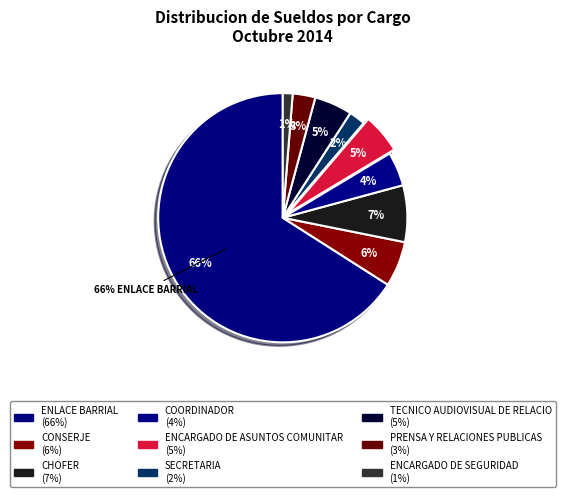

The PRENSA Y RELACIONES PUBLICAS slice represents 1% of the pie. True or false?

False